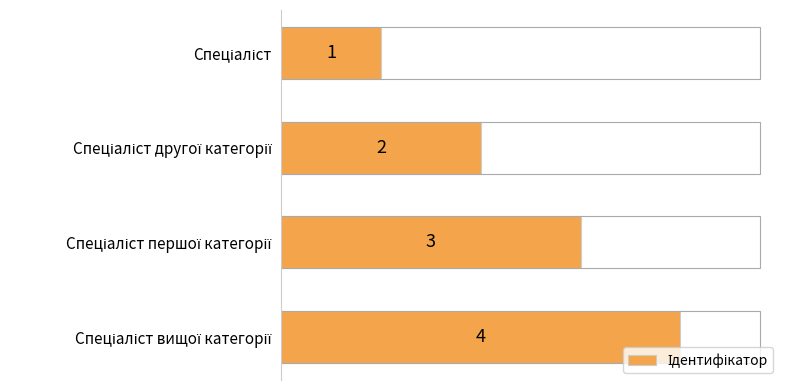

How many bars are there in total?

4